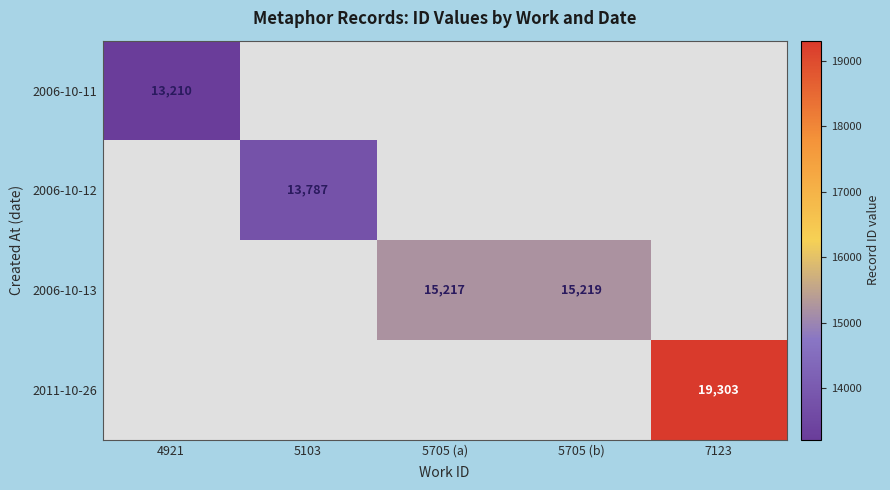

Between 5705 (a) and 5705 (b), which is larger?

5705 (b)